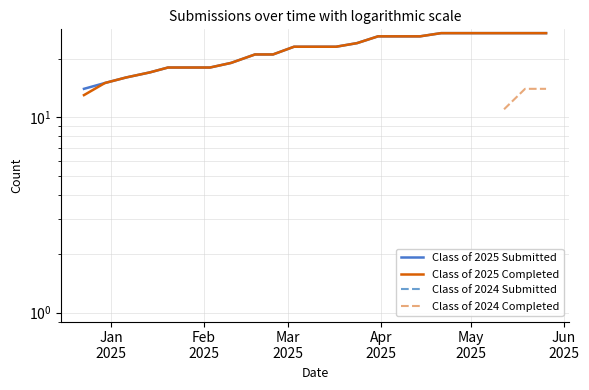

What is the maximum value for Class of 2025 Completed?

27.0